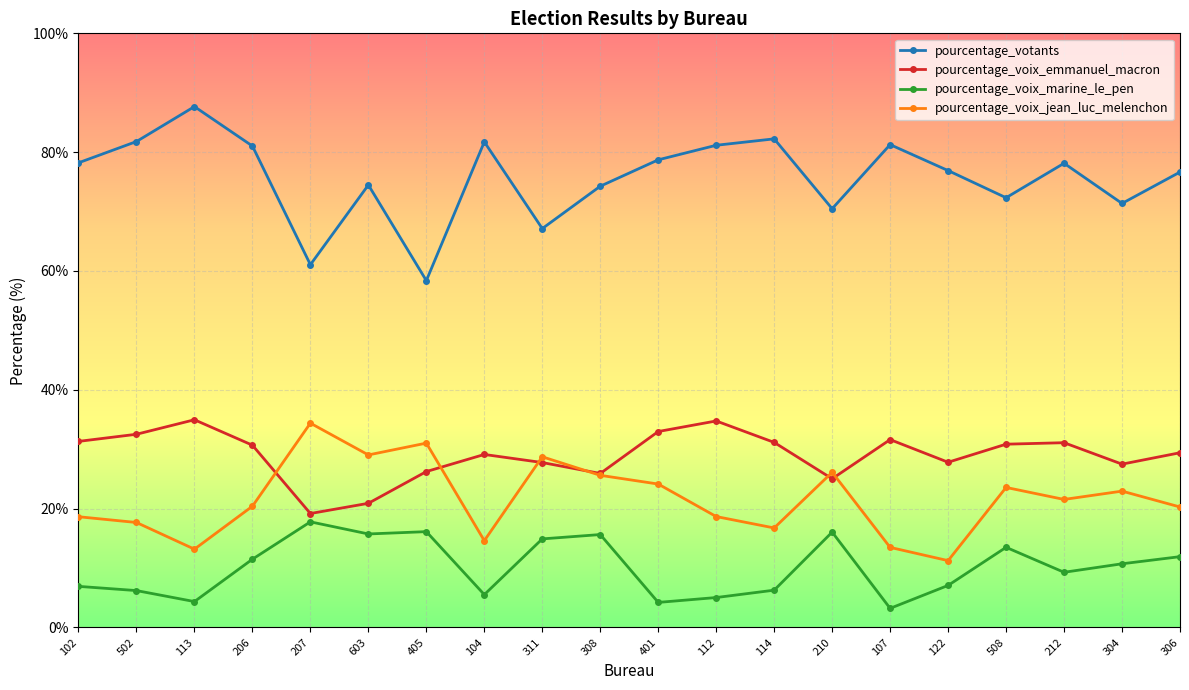

What is the sum of all pourcentage_votants values?

1515.0